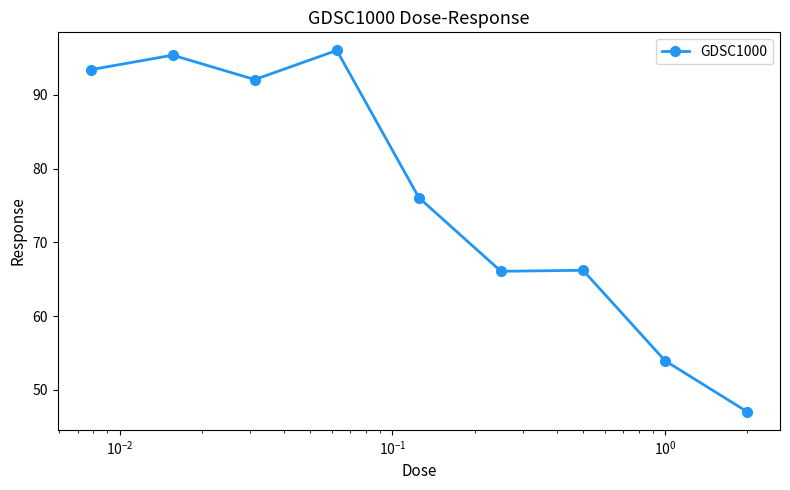

True or false: there are more than 1 points higher than both neighbors.

True